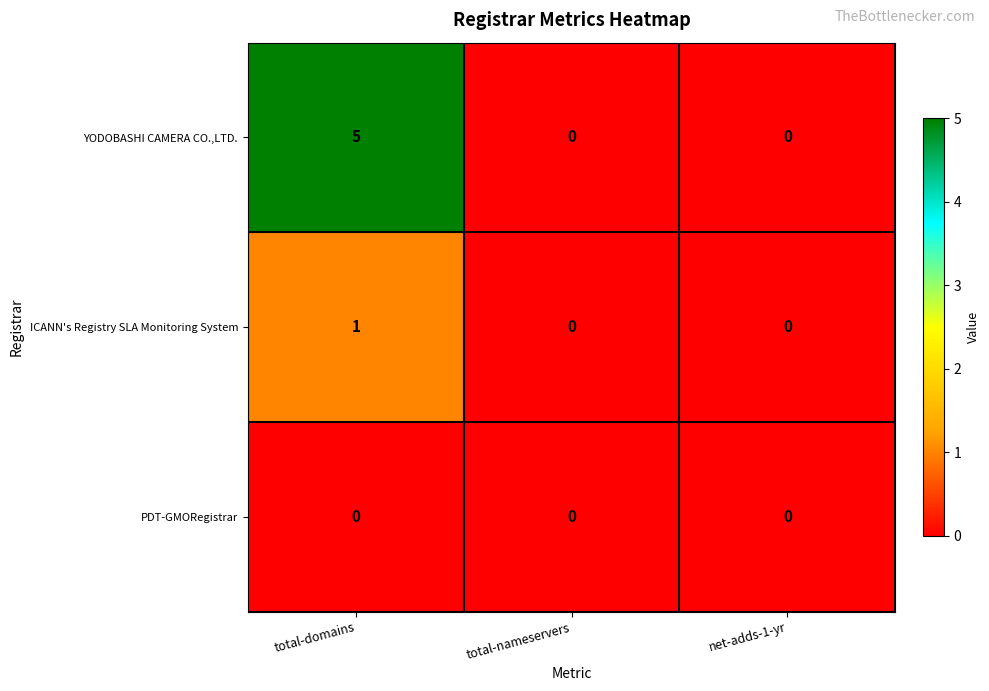

List the series in order of their overall mean, lowest first.

PDT-GMORegistrar, ICANN's Registry SLA Monitoring System, YODOBASHI CAMERA CO.,LTD.